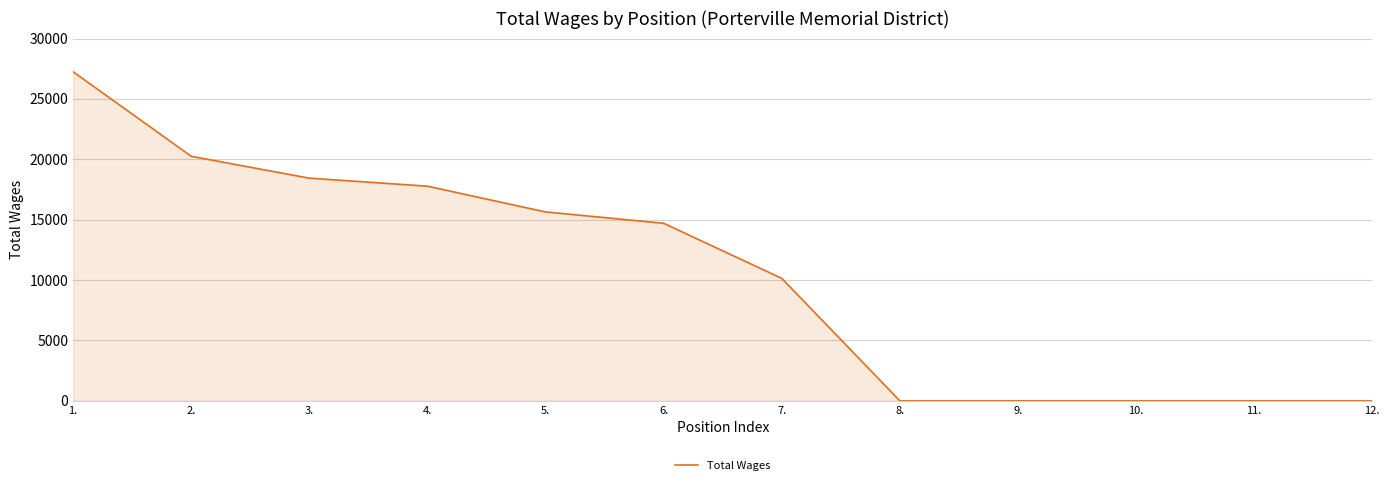

At which label is the value closest to 13625?

6.